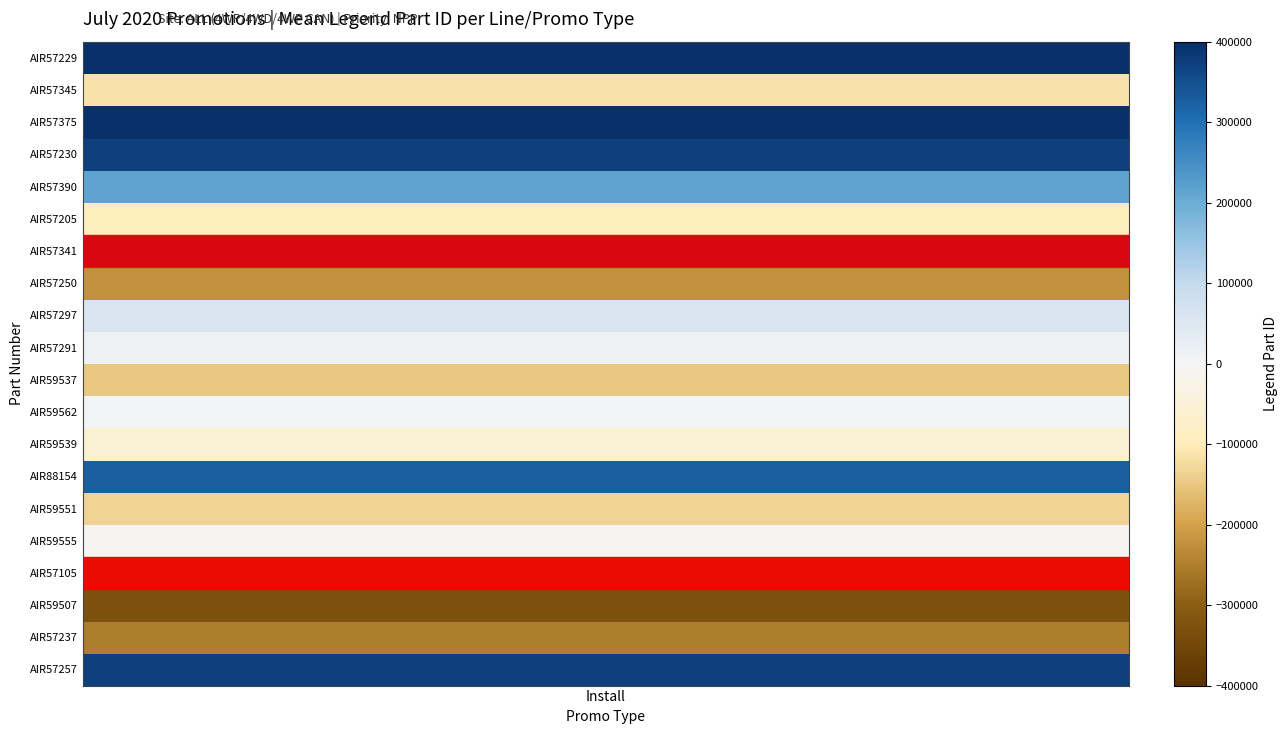

What is the difference between the AIR values at 7 and 11?

225087